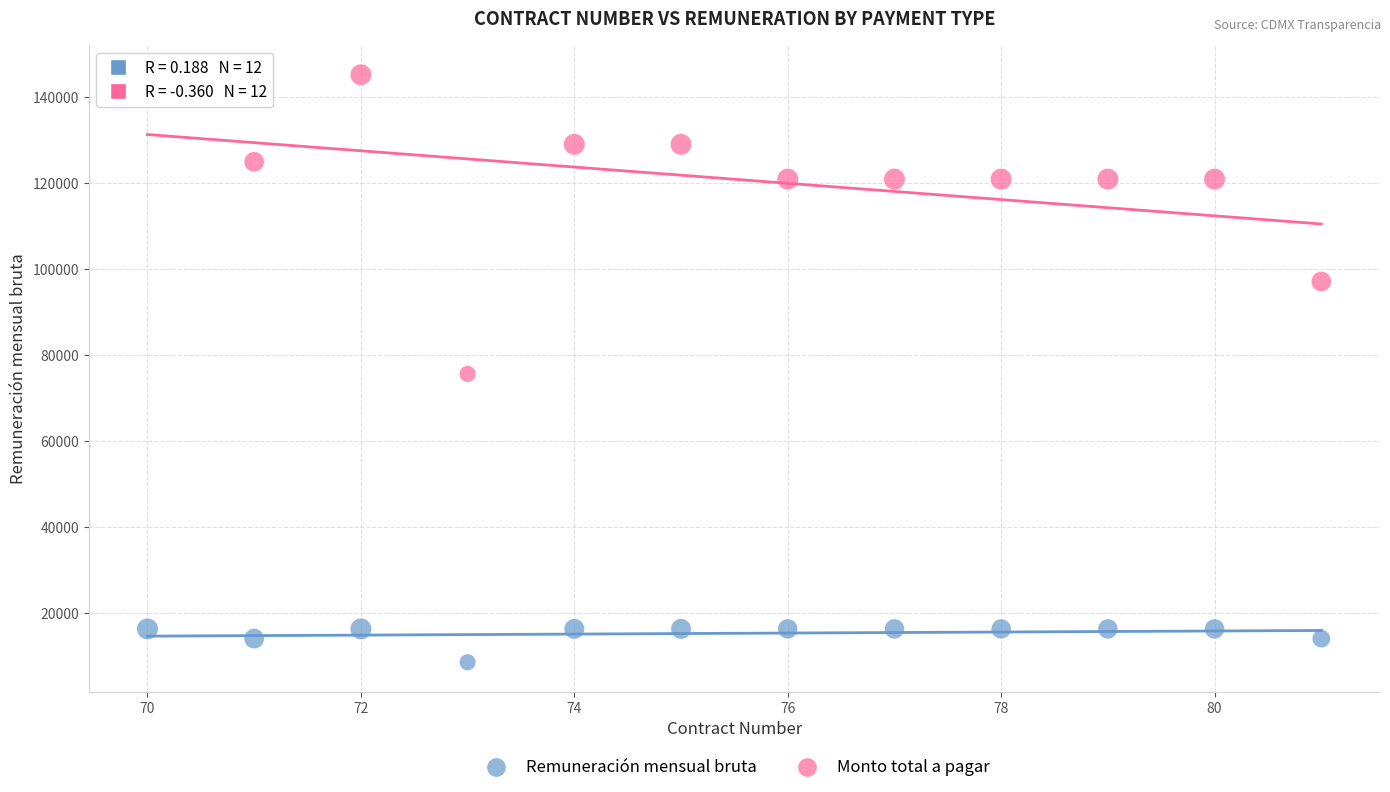

What is the X range (max minus min) for the scatter plot?

11.0